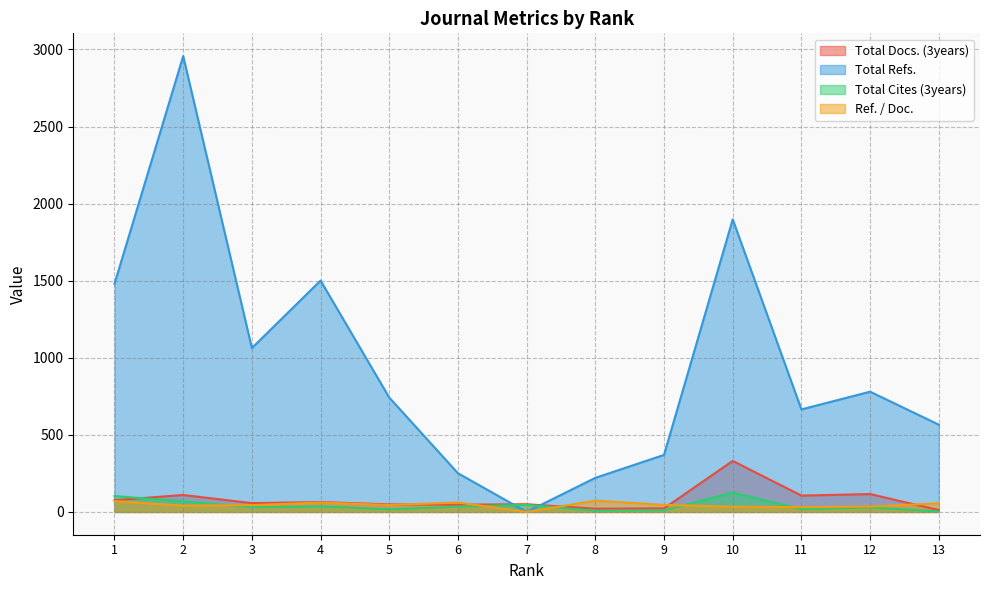

At which category does the chart reach its peak across all series?

2